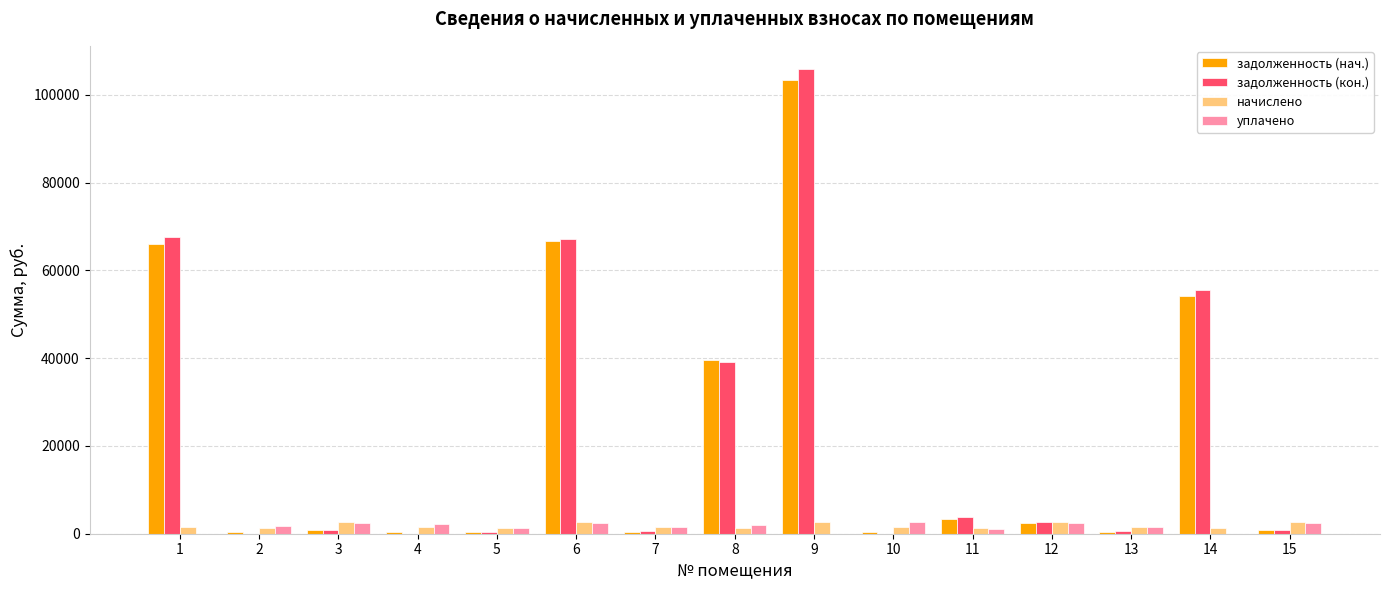

The value of задолженность (кон.) at 11 is 3780.4. True or false?

True